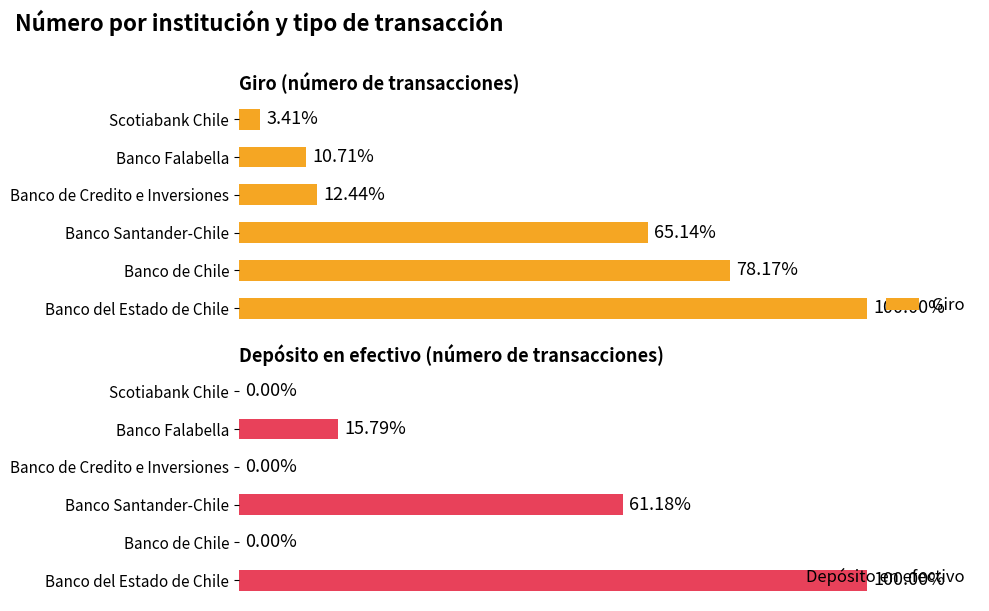

At which label does Depósito en efectivo reach its peak?

Banco del Estado de Chile